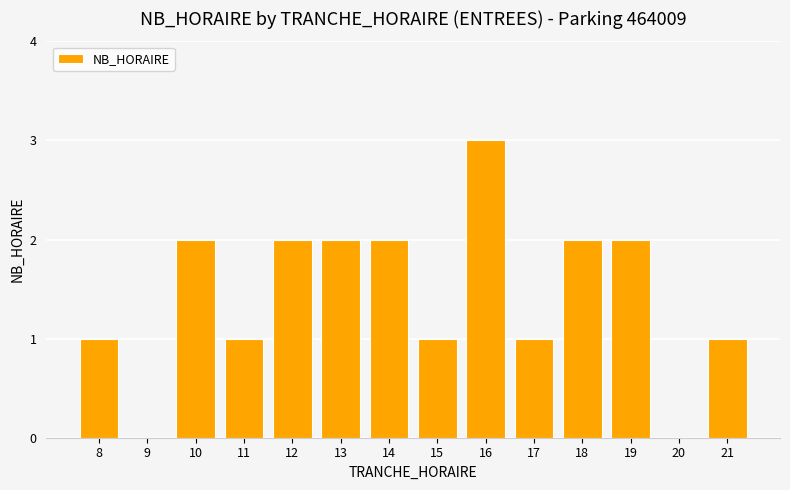

How many distinct data groups are displayed?

1